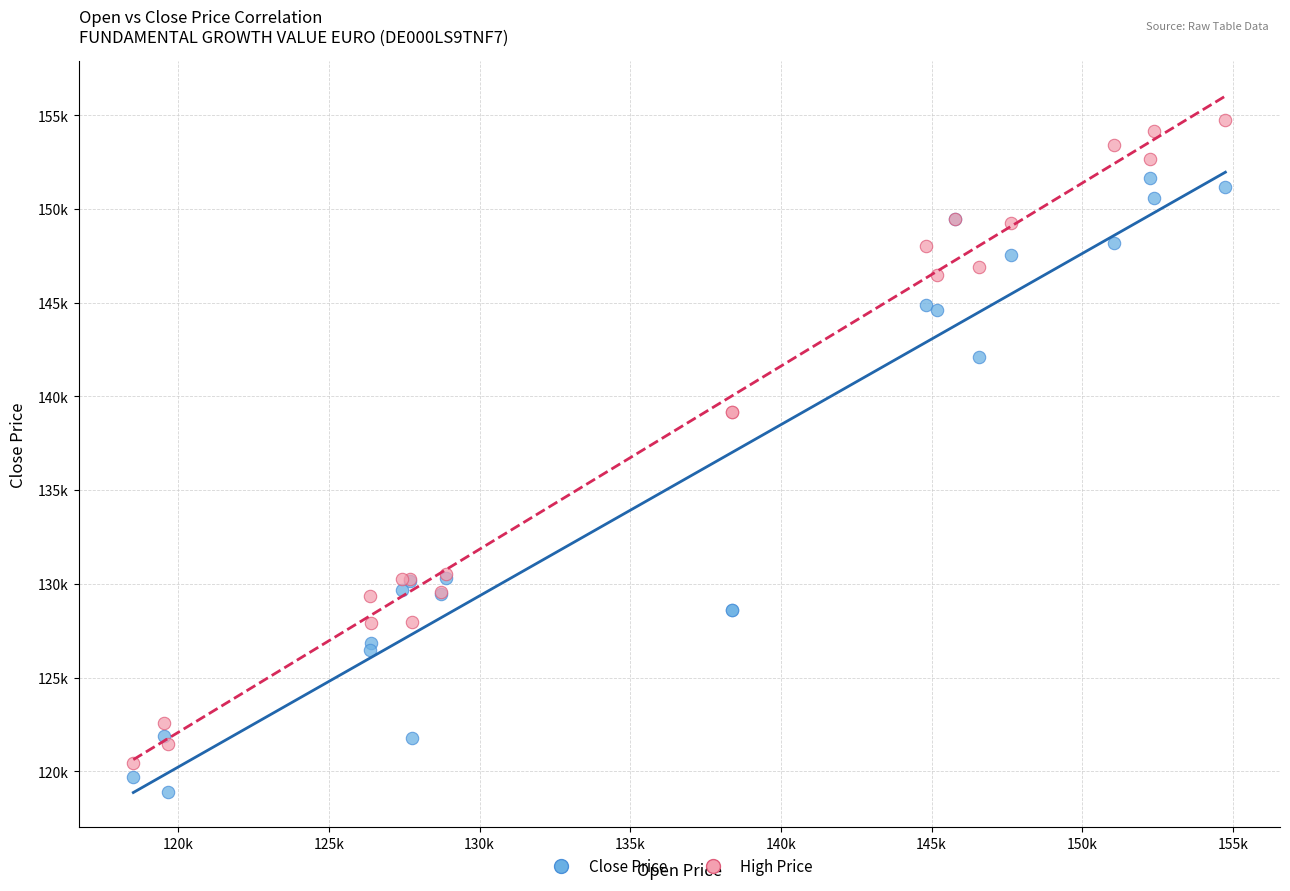

Which series has the largest Y range (max minus min)?

High Price